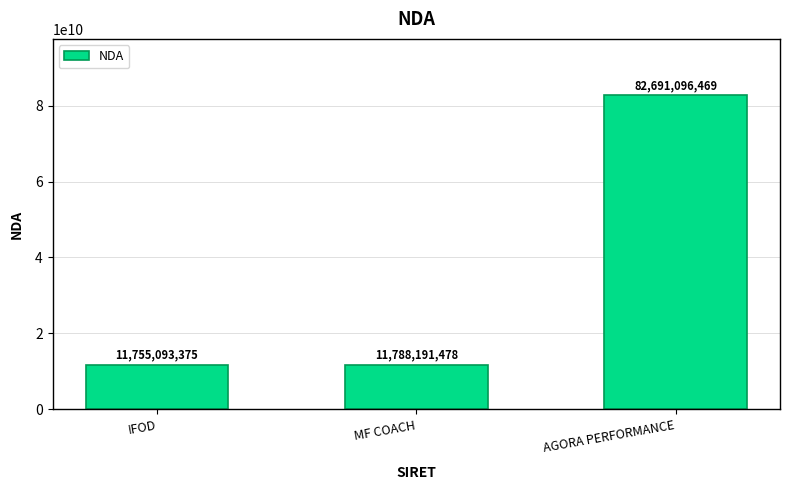

What is the difference between the values at AGORA PERFORMANCE and MF COACH?

70902904991